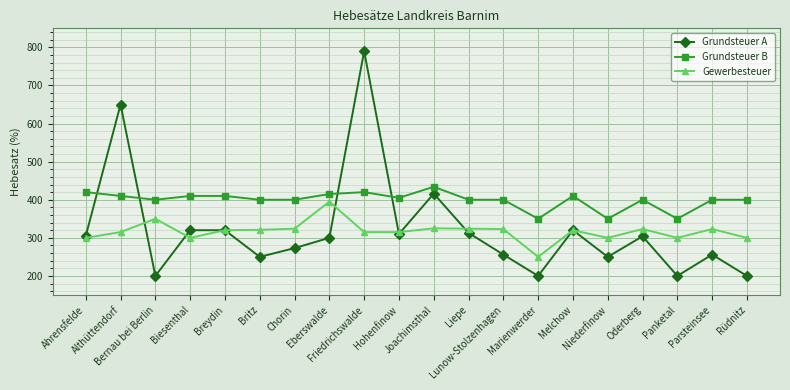

True or false: Grundsteuer A and Gewerbesteuer intersect in this chart.

True